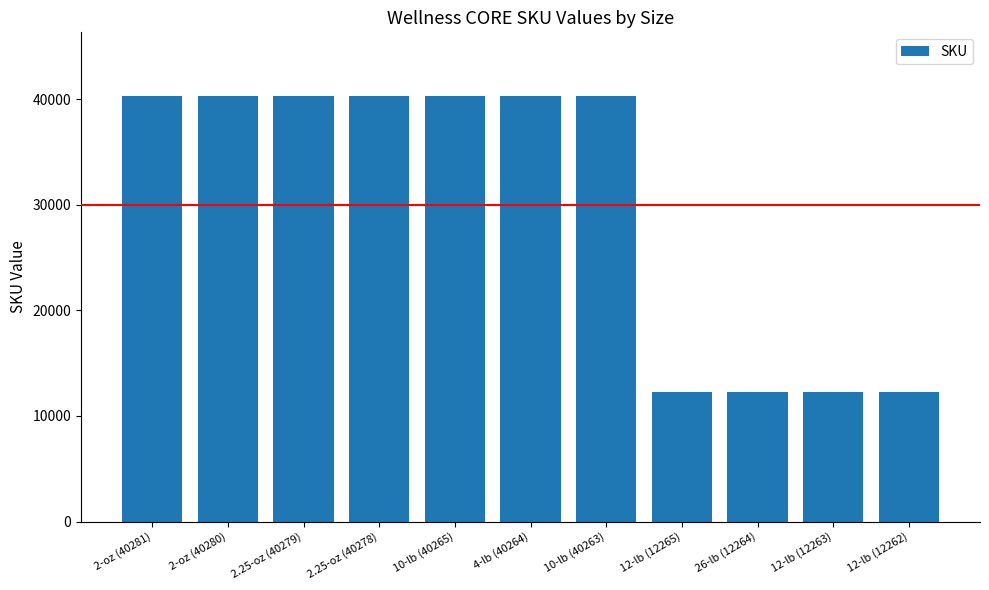

What is the label of the 7th bar from the left?

10-lb (40263)